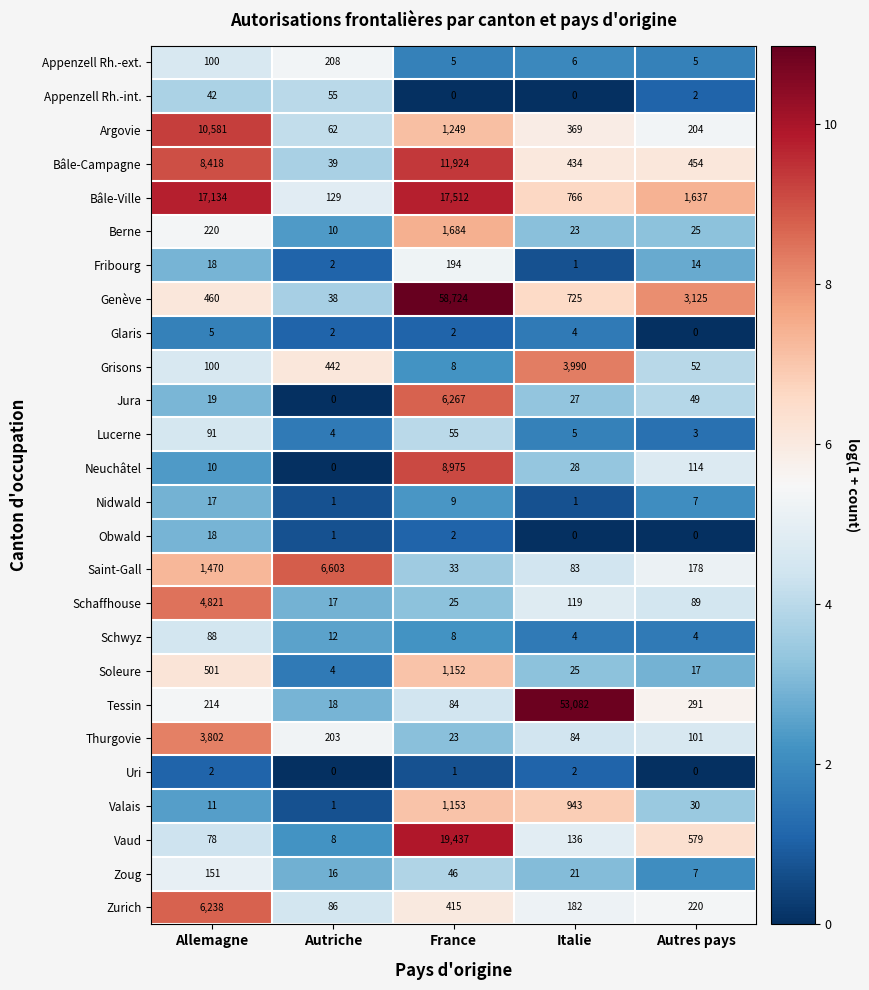

True or false: Zurich has a value of 10091 at Allemagne.

False